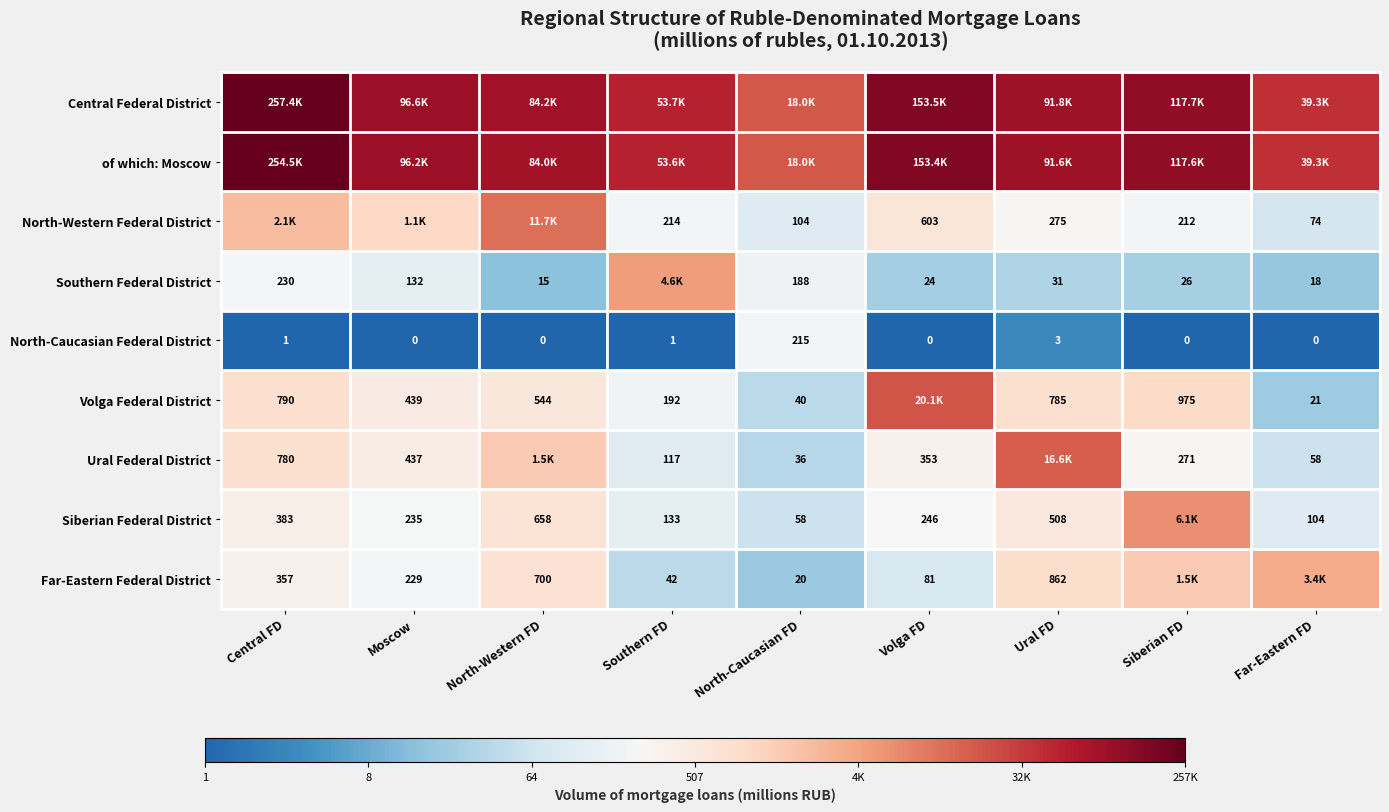

Is the value of Far-Eastern Federal District at Moscow greater than the value of Siberian Federal District at North-Caucasian FD?

Yes